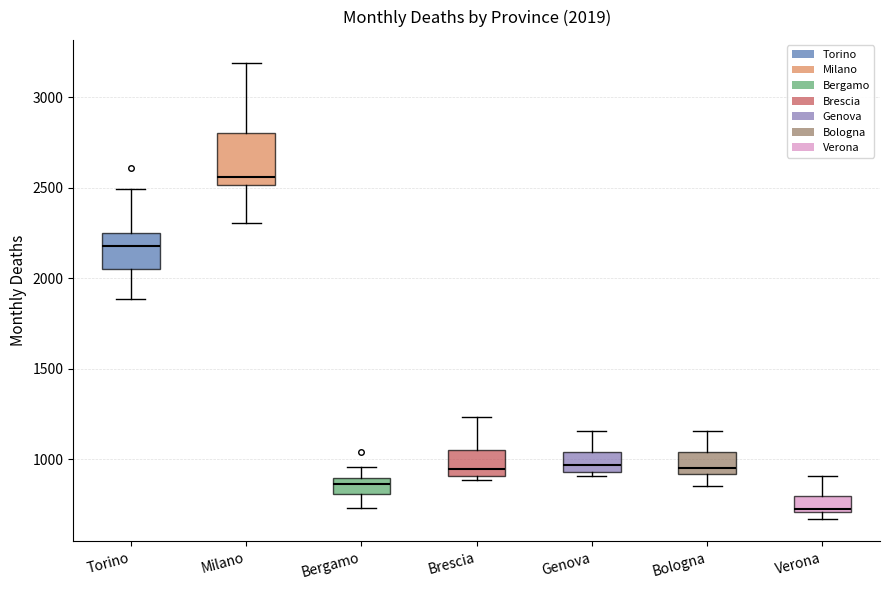

Comparing the boxes themselves (not the whiskers), which one is the tallest?

Milano